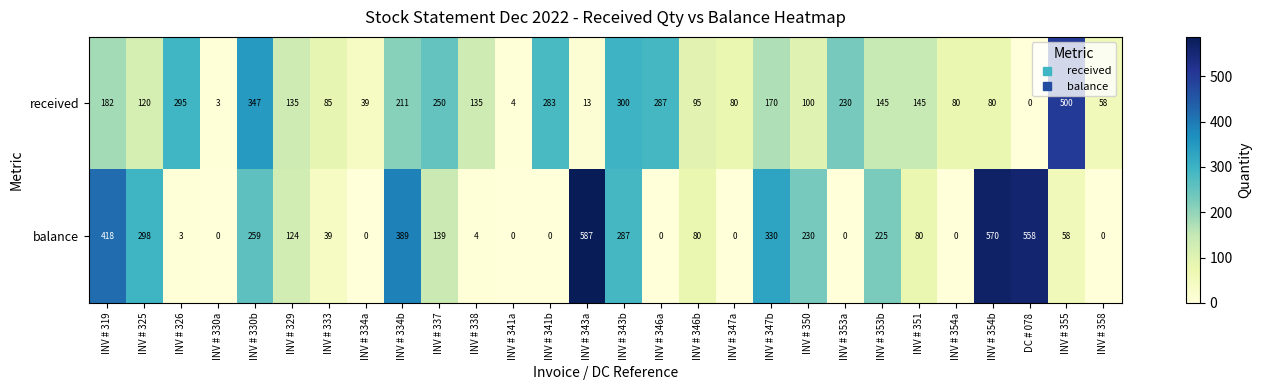

At which label is balance closest to 293?

INV # 325